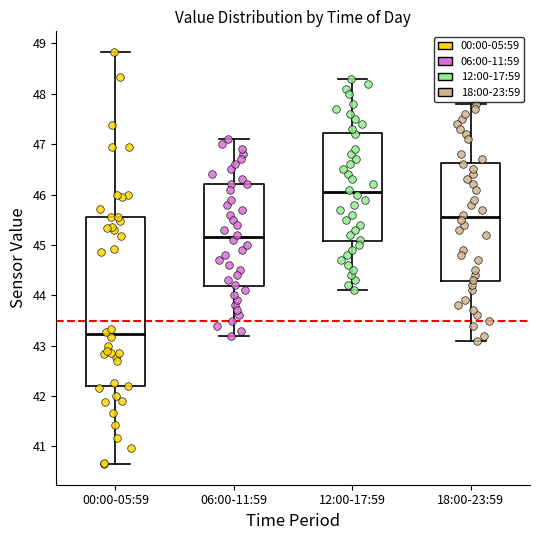

Reading left to right, read every box against the y-axis: the position of its median line, the range the box covers, and the ends of its whiskers. The values are not printed on the chart, so give them approximately, as read against the axis.

00:00-05:59: median 43.2, box 42.2 to 45.6, whiskers 40.7 to 48.8
06:00-11:59: median 45.2, box 44.2 to 46.2, whiskers 43.2 to 47.1
12:00-17:59: median 46.1, box 45.1 to 47.2, whiskers 44.1 to 48.3
18:00-23:59: median 45.6, box 44.3 to 46.6, whiskers 43.1 to 47.8